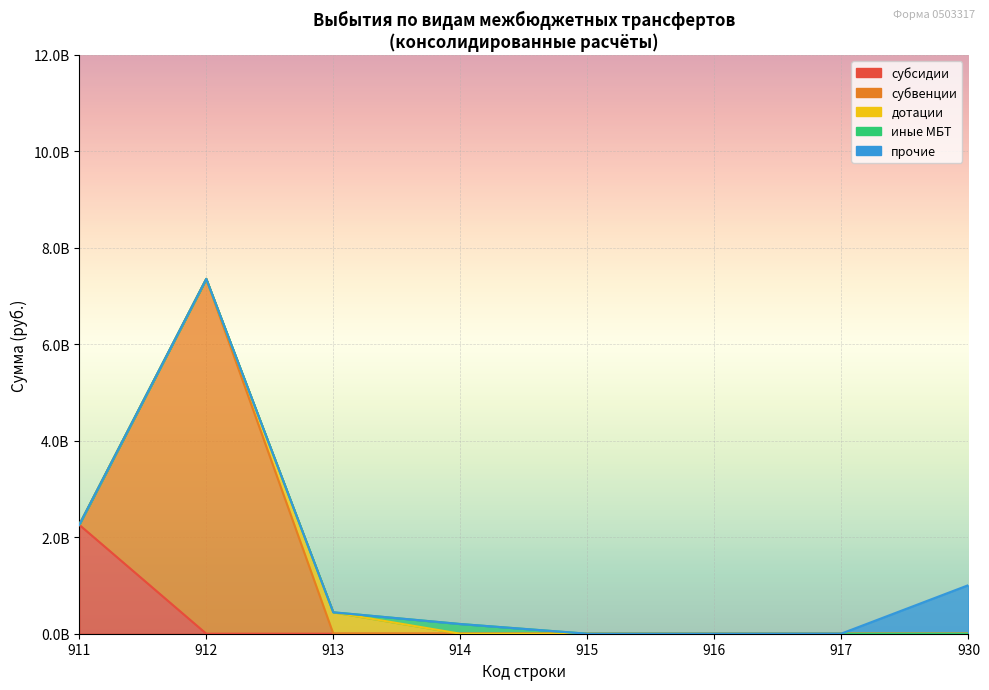

What is the difference between the maximum and minimum values in the субвенции series?

7356506795.3